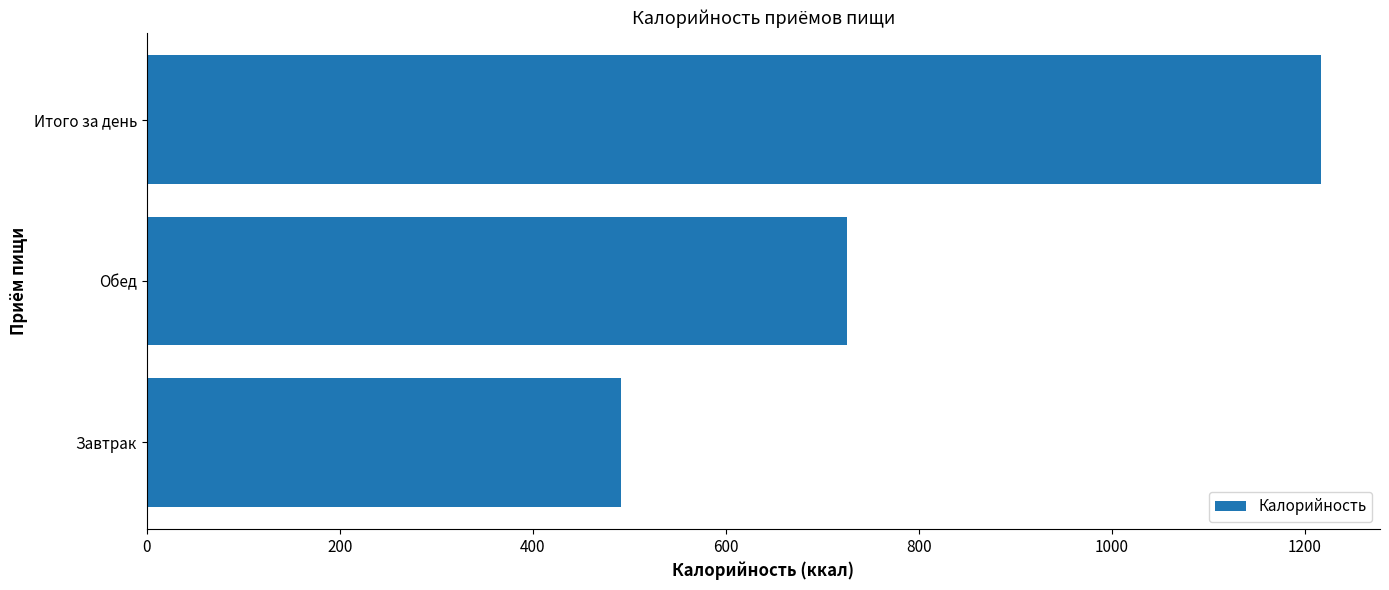

Reading bottom to top, transcribe all the data shown in this chart.

Завтрак=491.2	Обед=725.9	Итого за день=1217.1